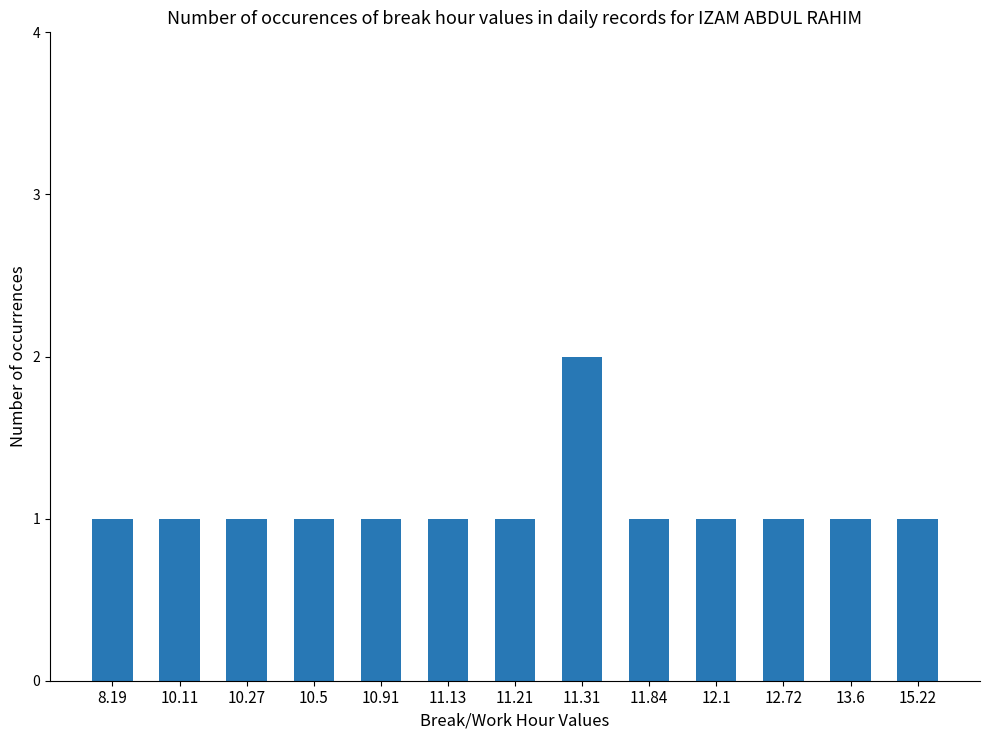

What is the label of the 13th bar from the left?

15.22